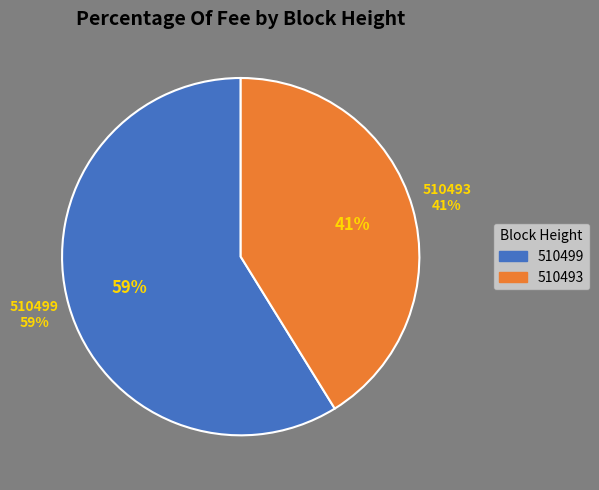

True or false: 510499 accounts for 59% of the total.

True